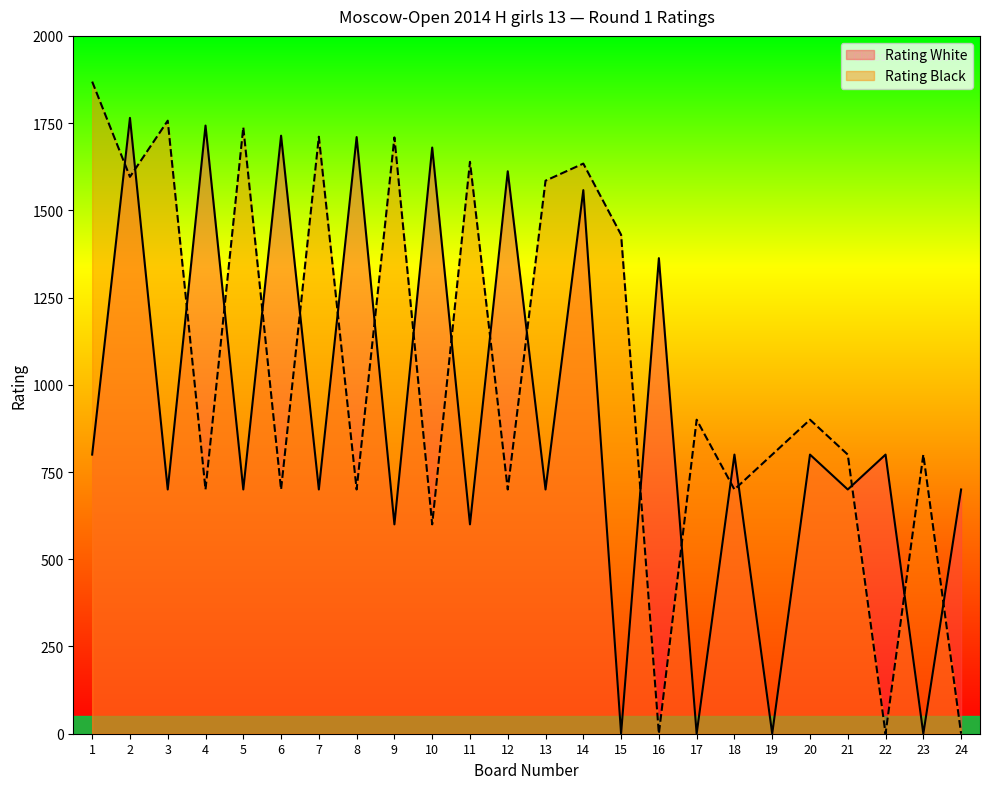

What is the difference between the Rating Black values at 12 and 3?

1057